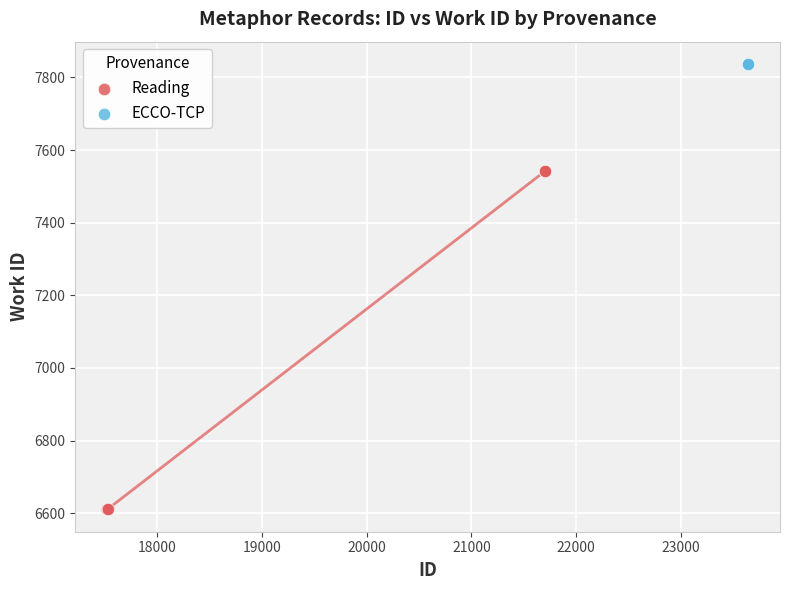

Which series contains the lowest Y value?

Reading